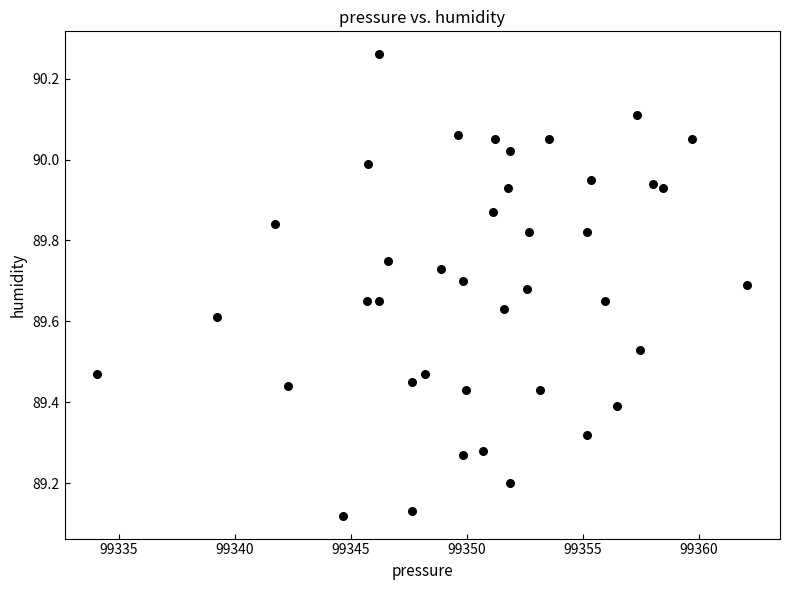

What is the range of X values (max minus min)?

28.0